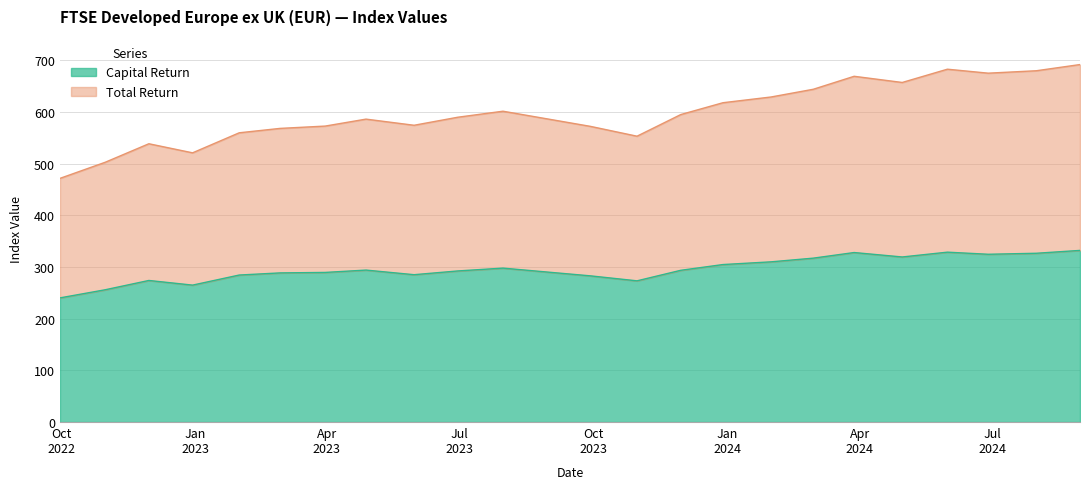

What is the smallest value displayed?

240.1